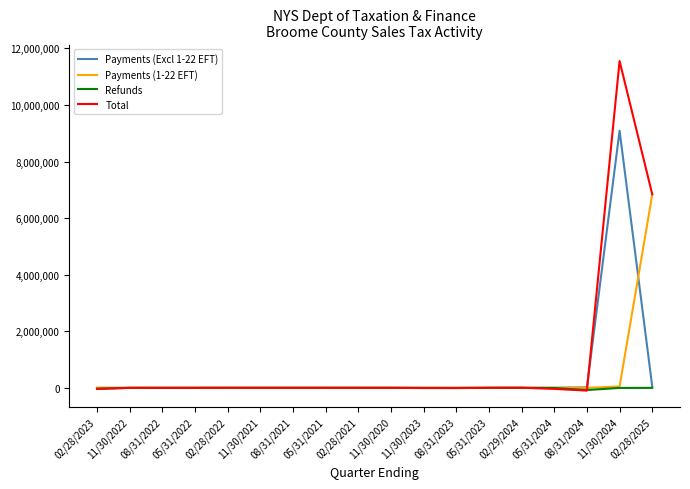

What is the maximum value for Payments (Excl 1-22 EFT)?

9089410.8